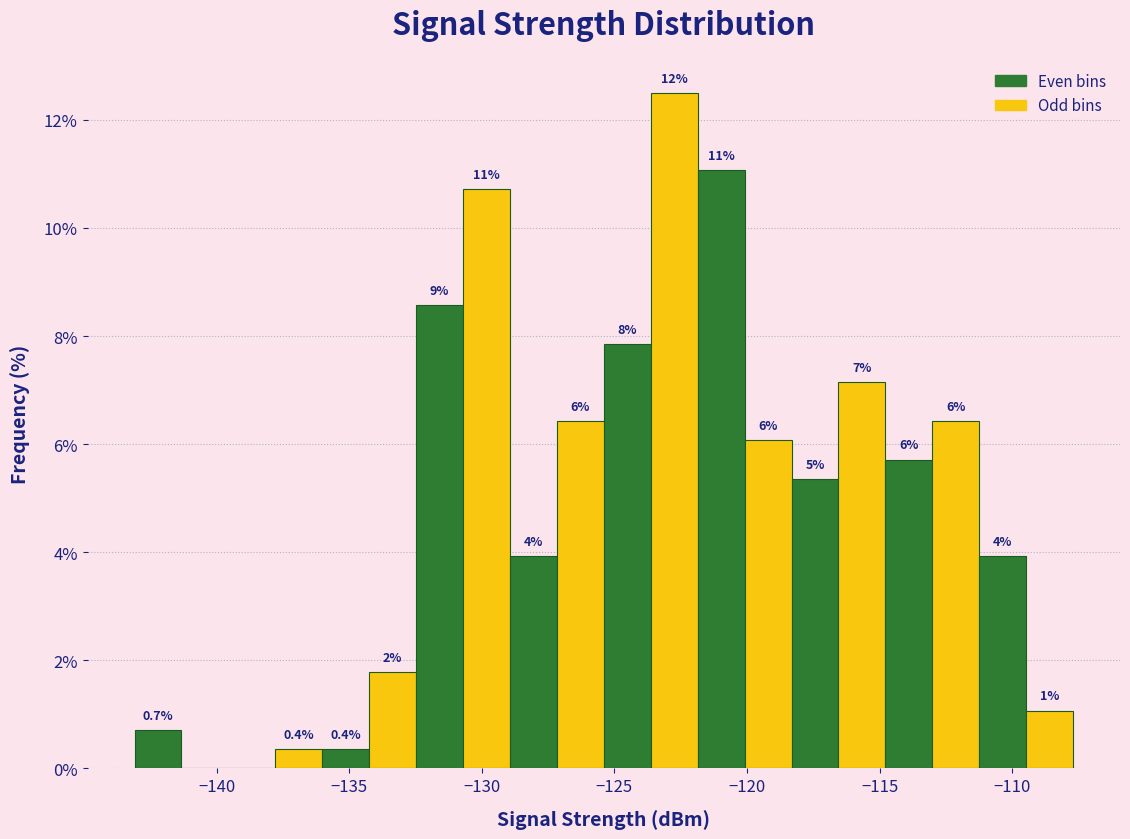

Around what value on the x-axis is the tallest bar? Give the approximate position of its centre, as read against the axis.

-122.5